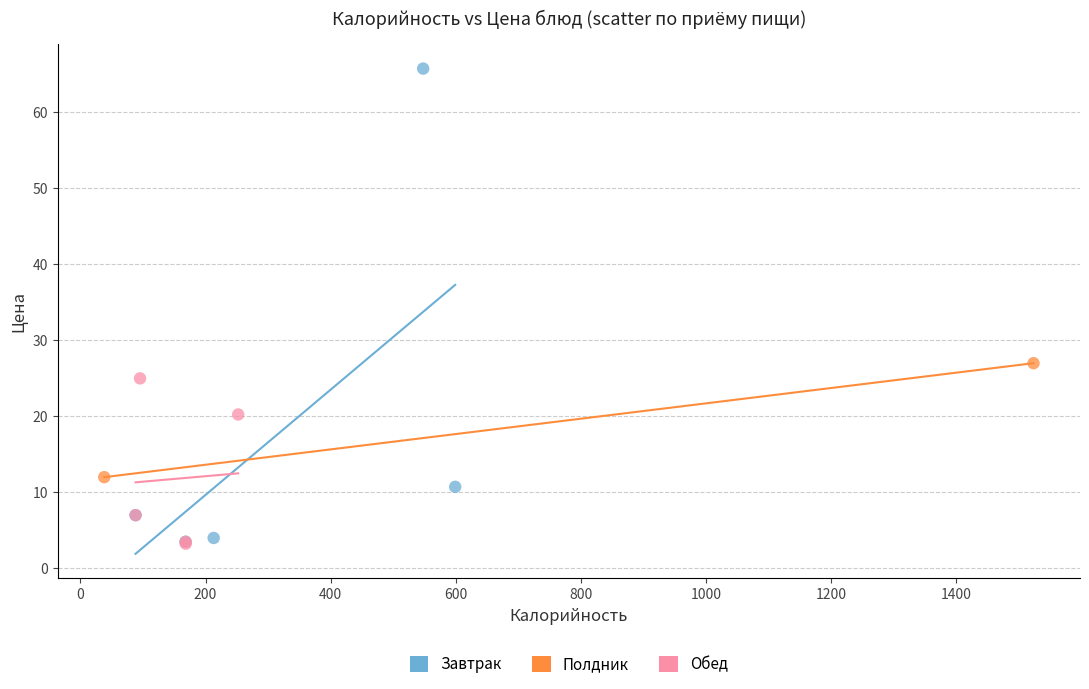

Which series has the widest spread of Y values?

Завтрак